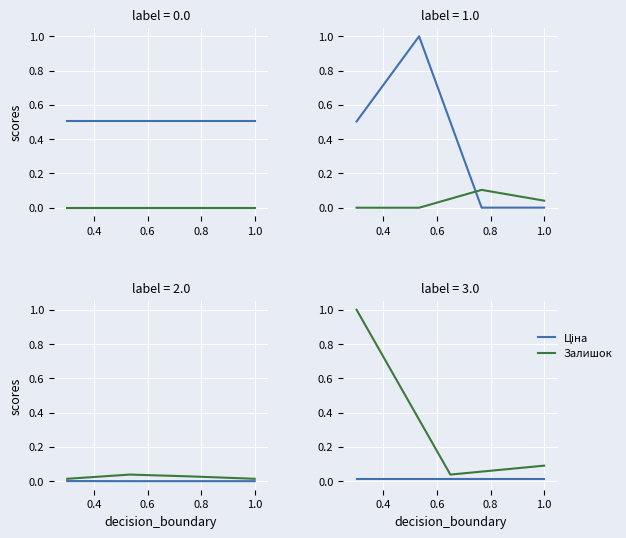

Which has a higher value, 0.6 or 0.8?

0.6